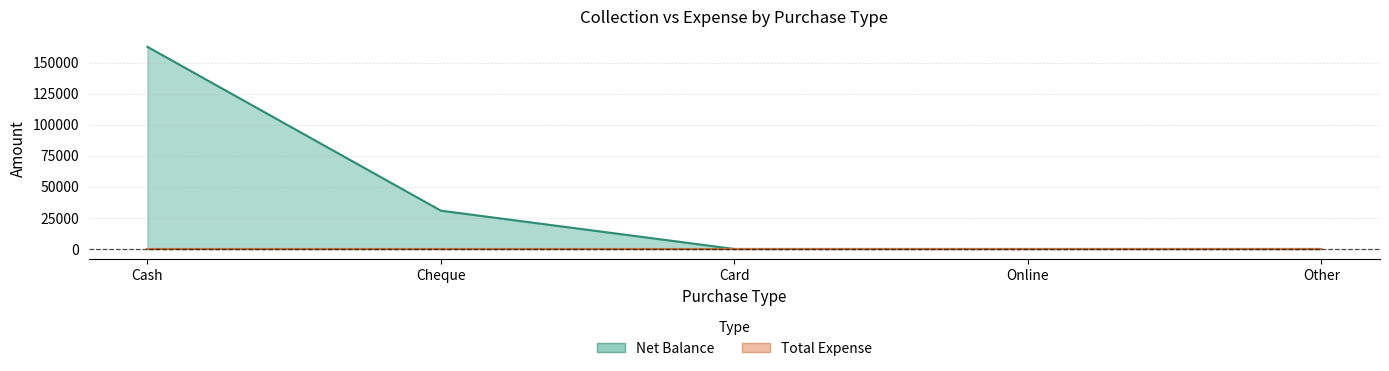

What is the difference between the values at Other and Cheque?

30800